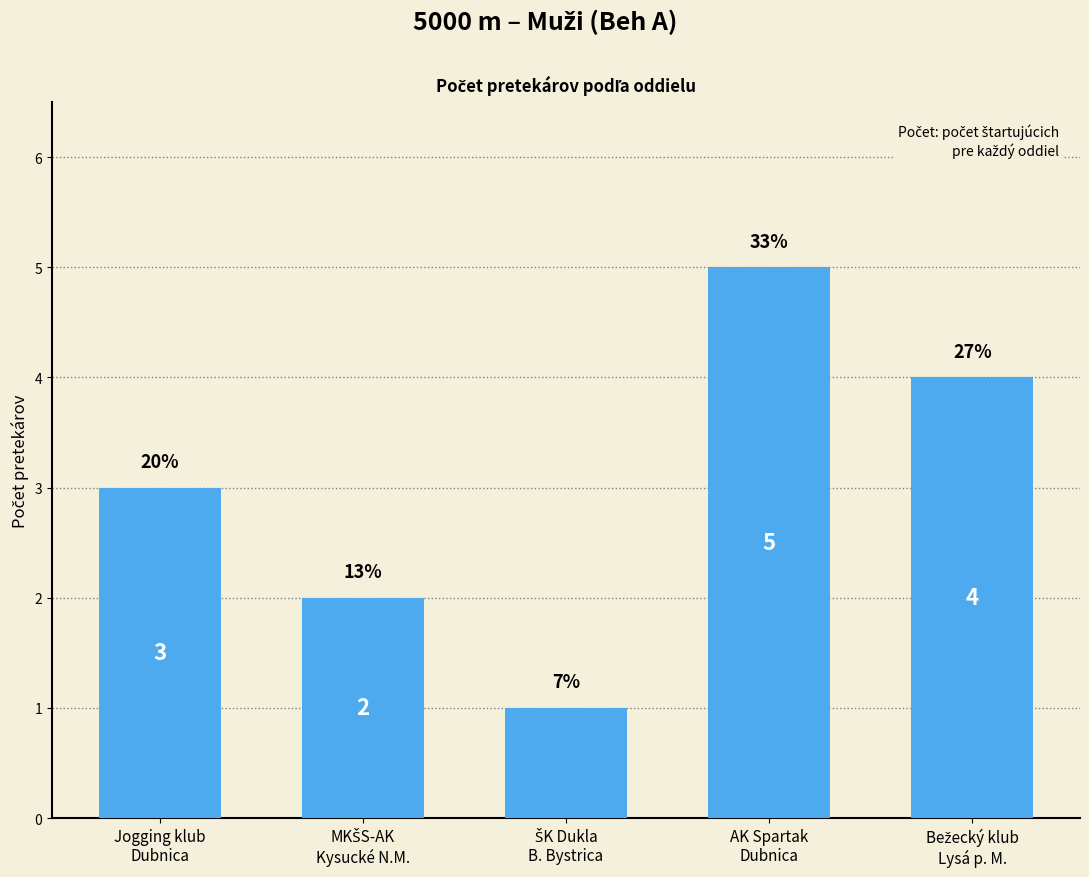

What is the sum of the values at ŠK Dukla
B. Bystrica and Bežecký klub
Lysá p. M.?

5